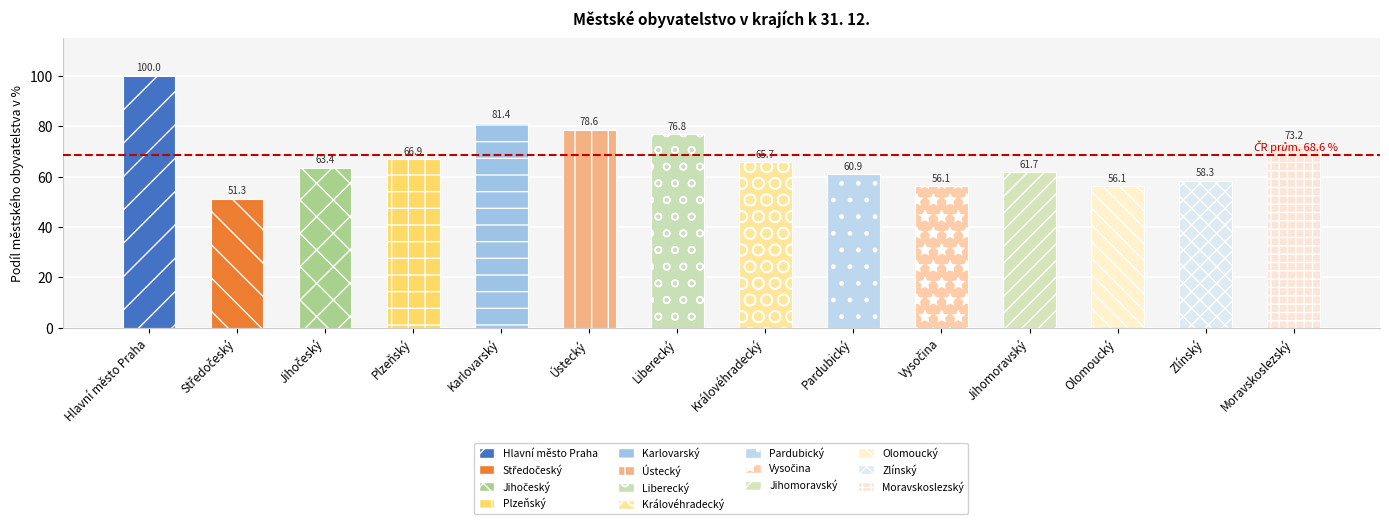

Between Plzeňský and Olomoucký, which is larger?

Plzeňský